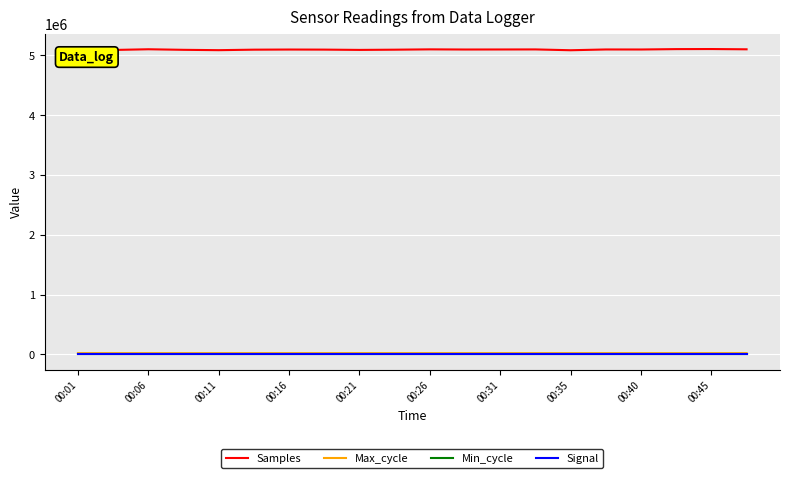

How many lines are shown in the chart?

4